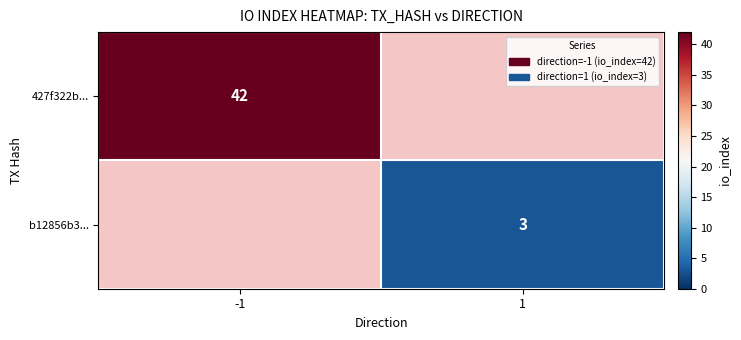

At how many categories does at least one series exceed 30?

1